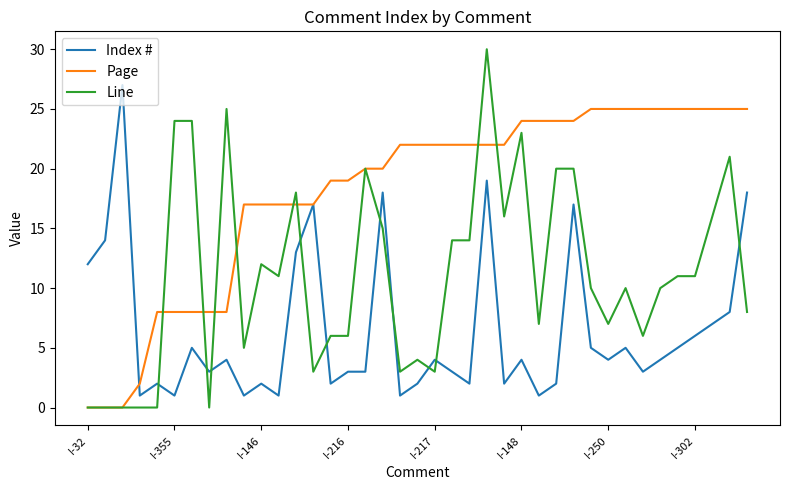

What are all the series names shown in the legend?

Index #, Page, Line